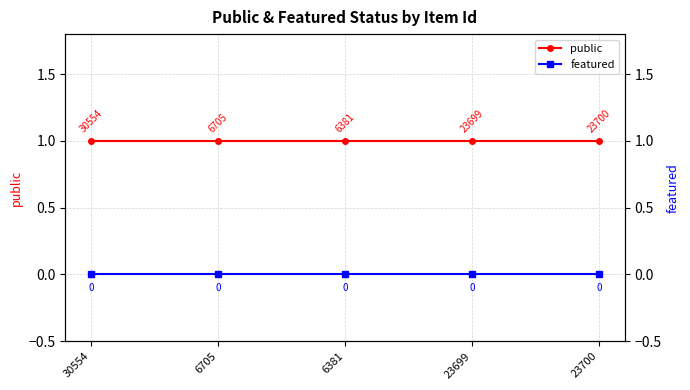

List the series in order of their peak value, highest first.

public, featured